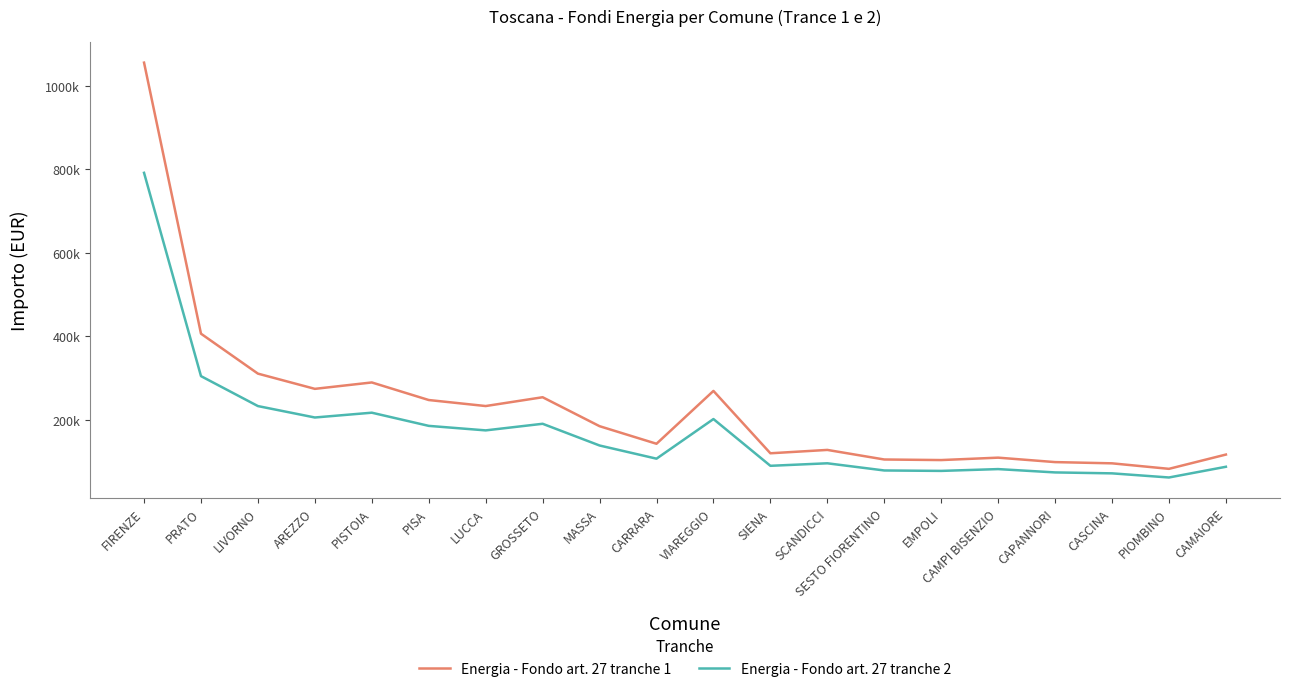

True or false: Energia - Fondo art. 27 tranche 1 and Energia - Fondo art. 27 tranche 2 cross at least once.

False